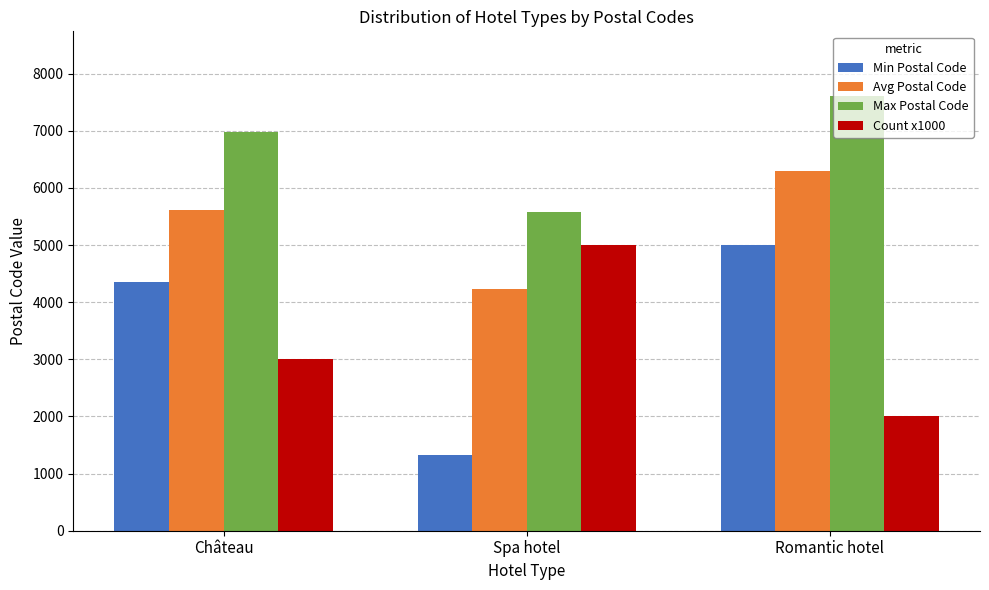

What is the approximate value of Count x1000 at Spa hotel, to the nearest 100?

5000